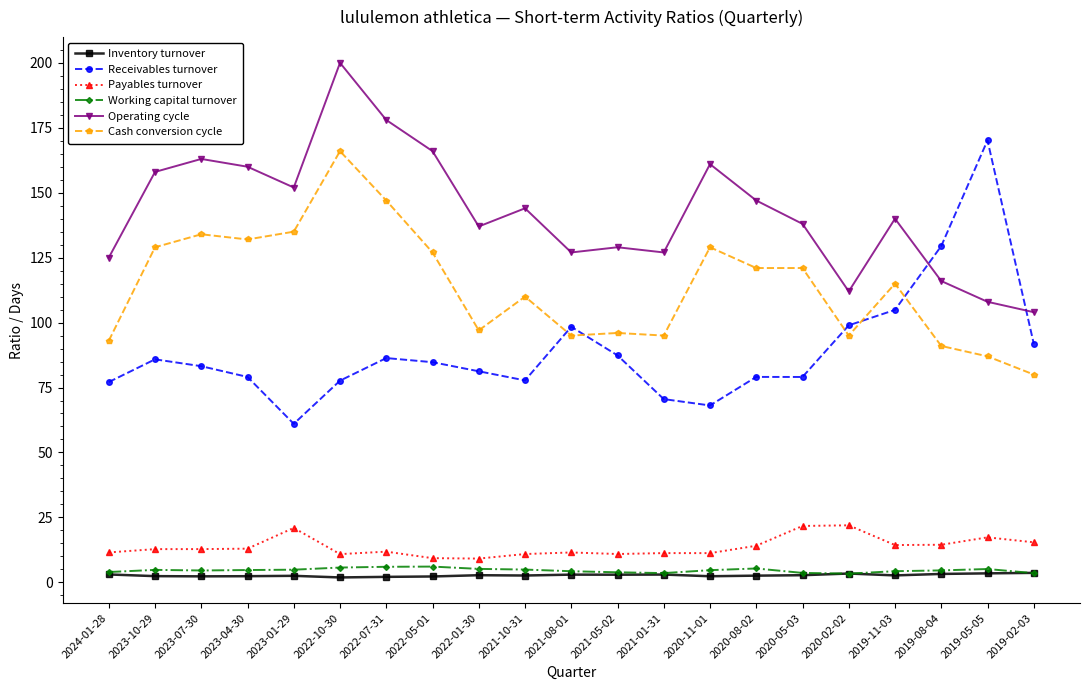

What are all the series names shown in the legend?

Inventory turnover, Receivables turnover, Payables turnover, Working capital turnover, Operating cycle, Cash conversion cycle